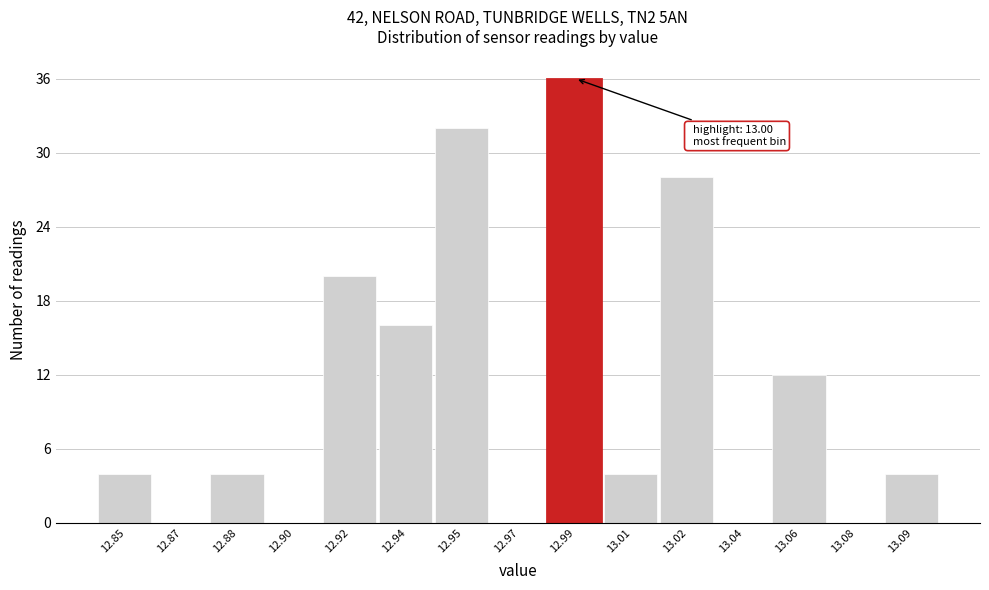

Reading left to right, list all the values displayed in this chart.

12.85=4	12.87=0	12.88=4	12.90=0	12.92=20	12.94=16	12.95=32	12.97=0	12.99=36	13.01=4	13.02=28	13.04=0	13.06=12	13.08=0	13.09=4